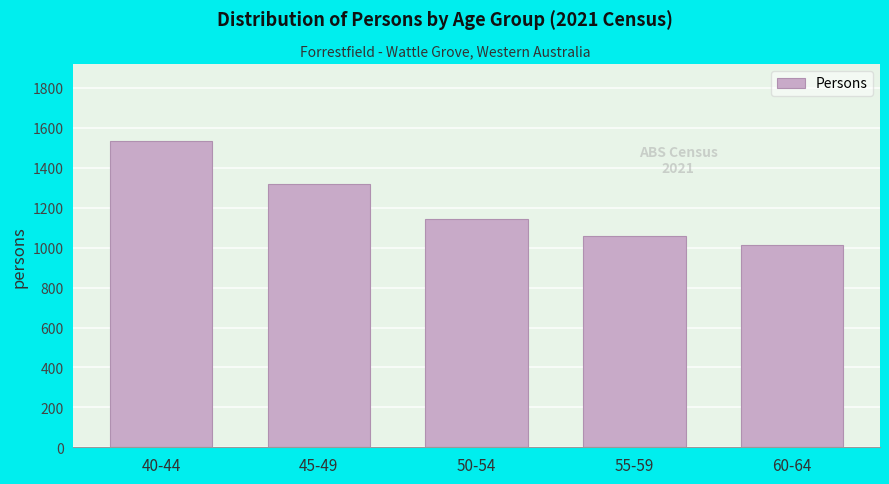

Reading left to right, list all the values displayed in this chart.

1536	1318	1142	1057	1013